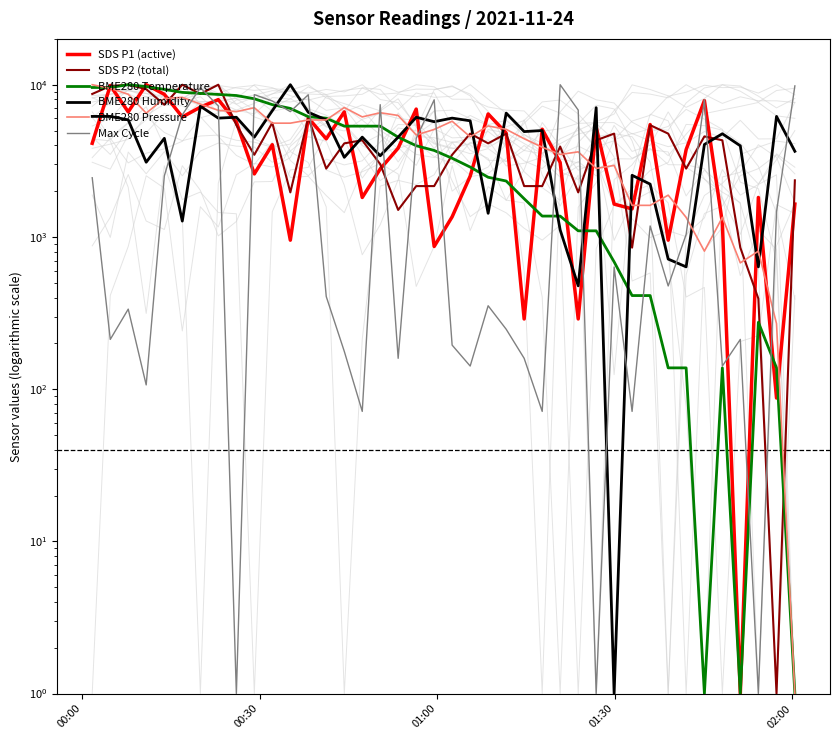

How many values in the SDS P1 (active) series exceed 4035?

20